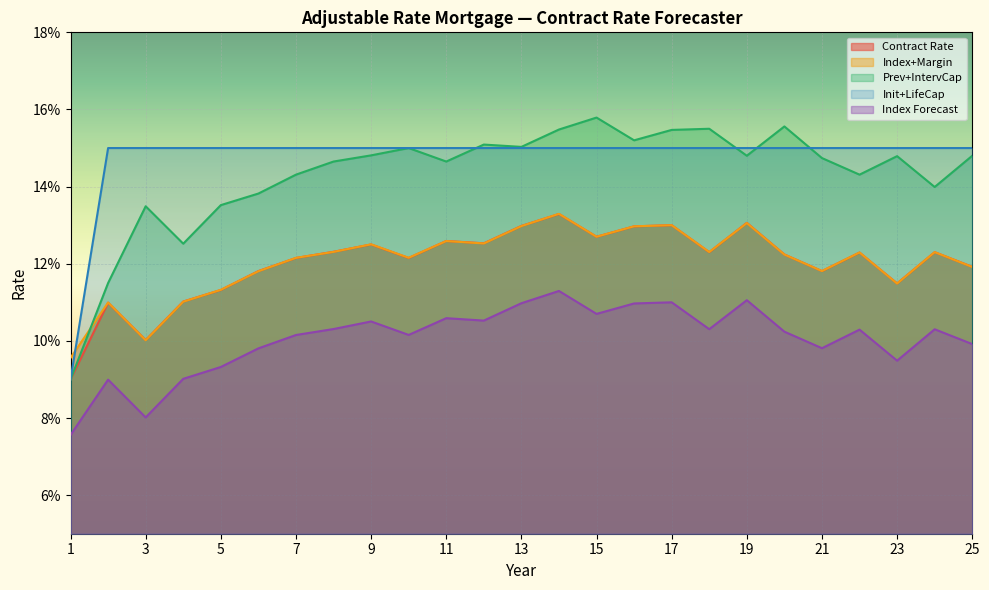

At which label is Init+LifeCap closest to 0?

1